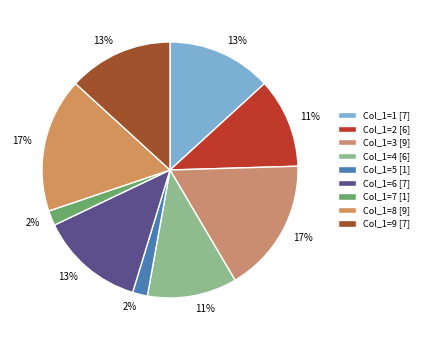

Does any single category account for the majority?

No